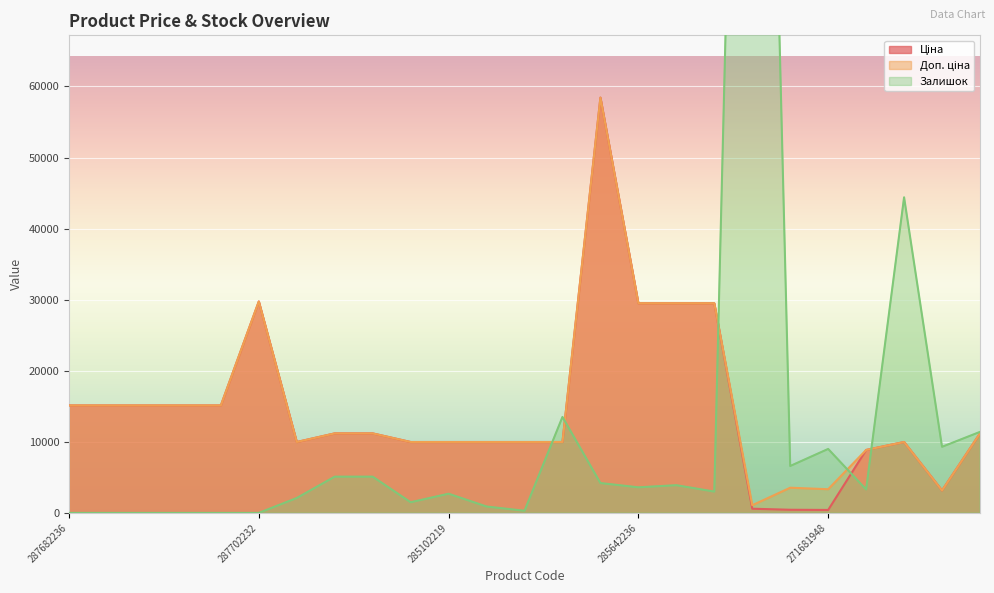

True or false: Ціна and Залишок intersect in this chart.

True